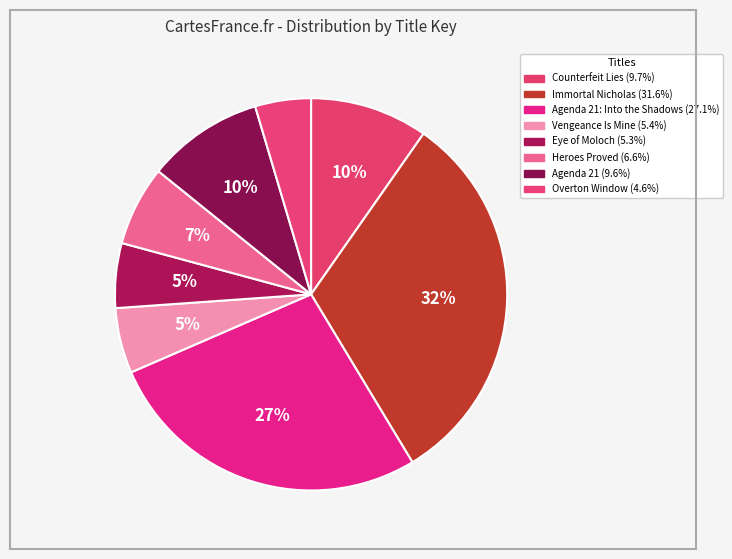

How many segments does this pie chart have?

8